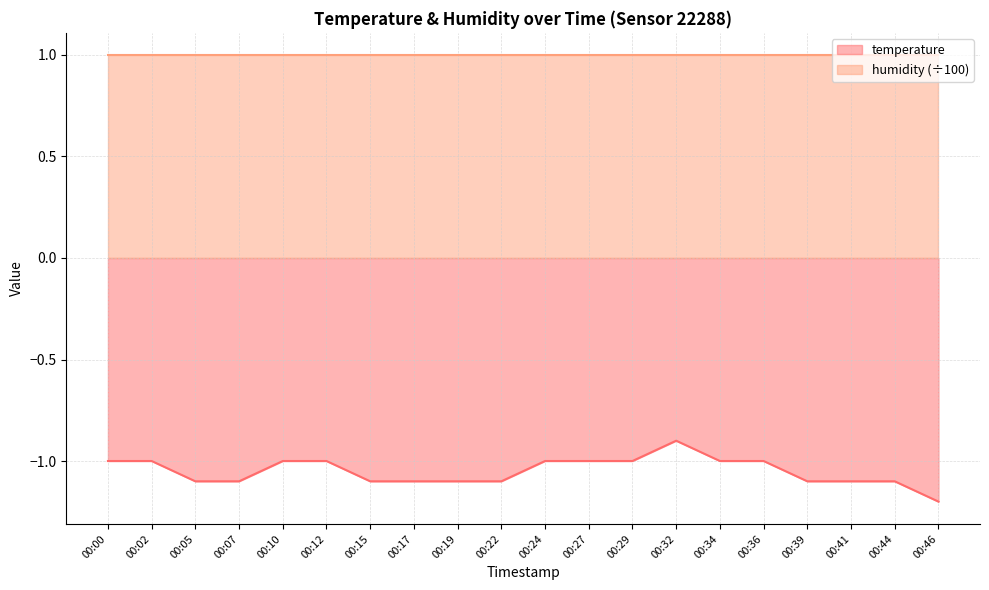

Reading left to right, what are all the values shown in this chart?

-1.0	-1.0	-1.1	-1.1	-1.0	-1.0	-1.1	-1.1	-1.1	-1.1	-1.0	-1.0	-1.0	-0.9	-1.0	-1.0	-1.1	-1.1	-1.1	-1.2